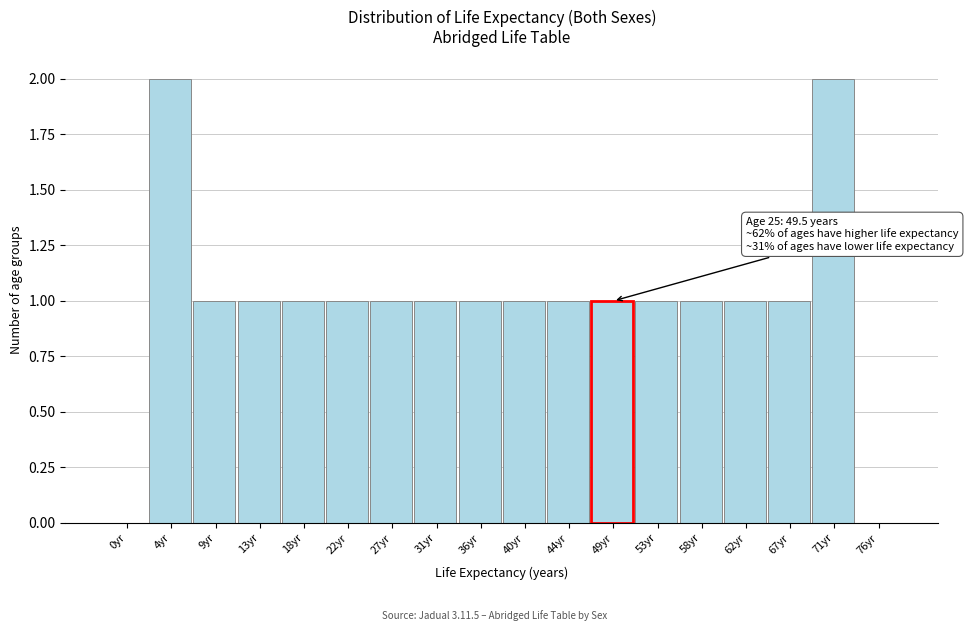

Reading left to right, extract all data points from this chart.

0yr=0	4yr=2	9yr=1	13yr=1	18yr=1	22yr=1	27yr=1	31yr=1	36yr=1	40yr=1	44yr=1	49yr=1	53yr=1	58yr=1	62yr=1	67yr=1	71yr=2	76yr=0